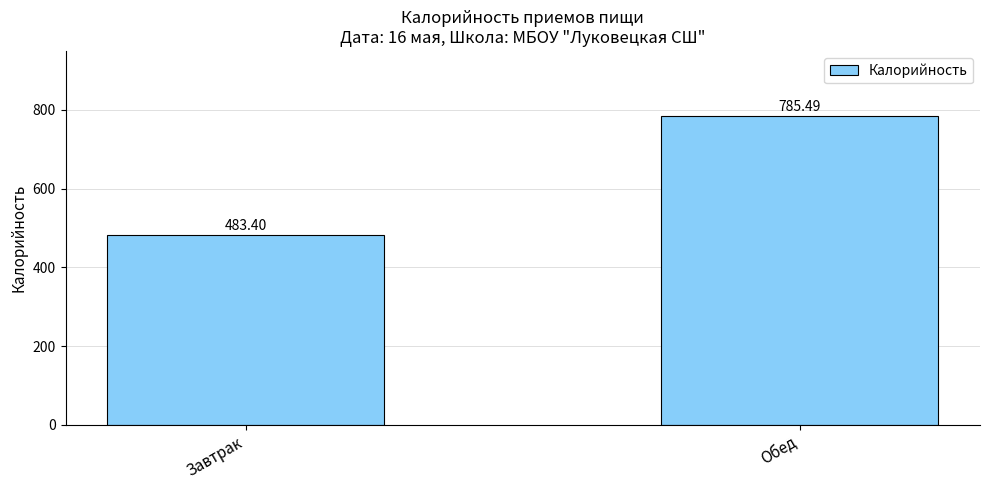

What is the maximum value shown in the chart?

785.5